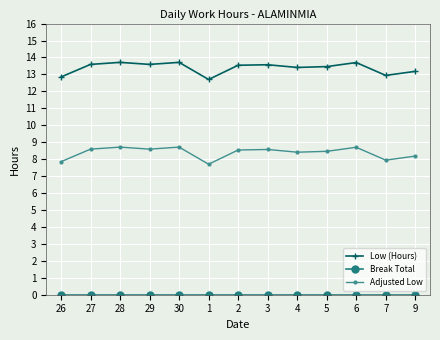

The Low (Hours) series shows 13.6 at 27. True or false?

True